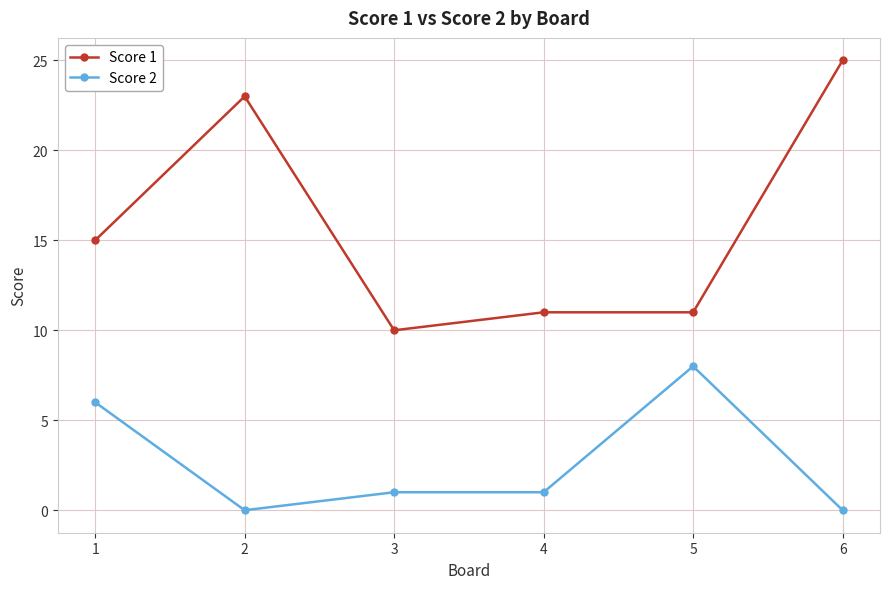

Count the number of data series in this chart.

2